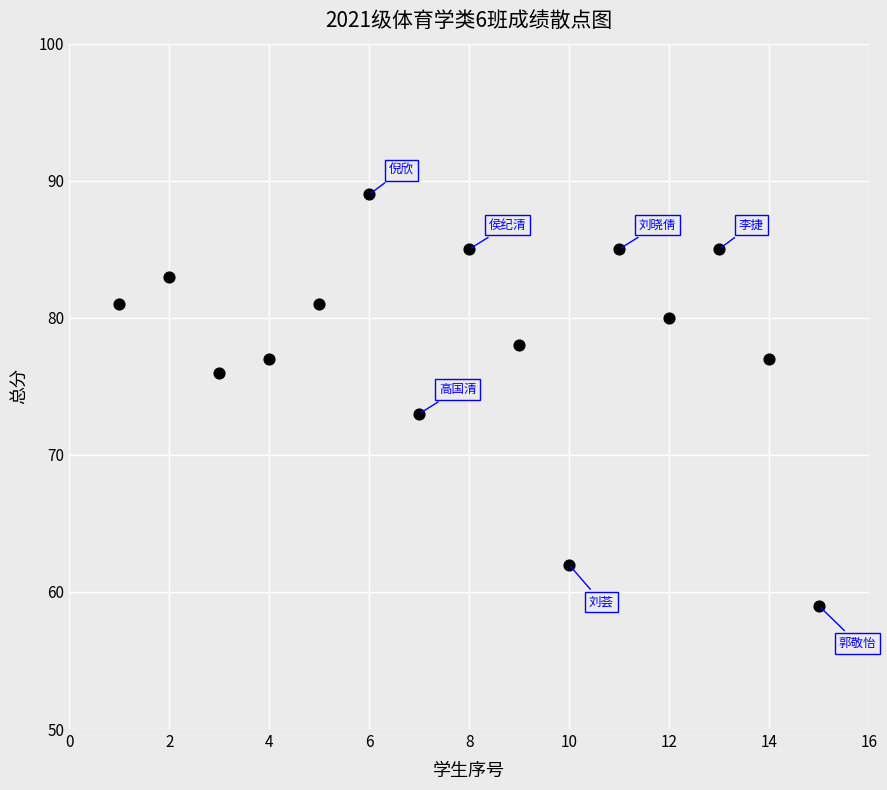

What Y value in the scatter plot is closest to 74?

73